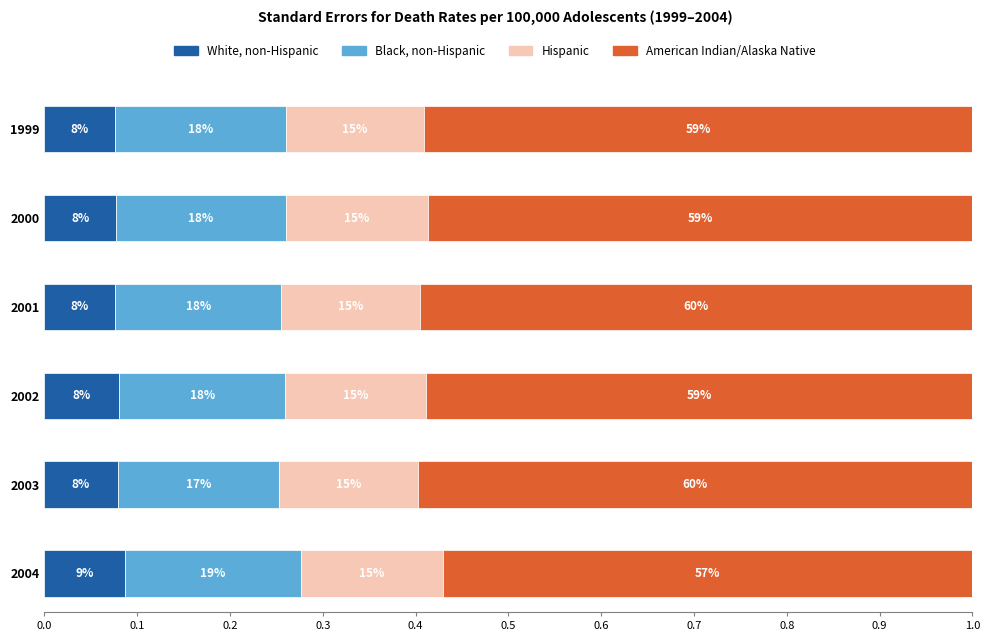

What is the difference between the Black, non-Hispanic values at 2001 and 2004?

0.1